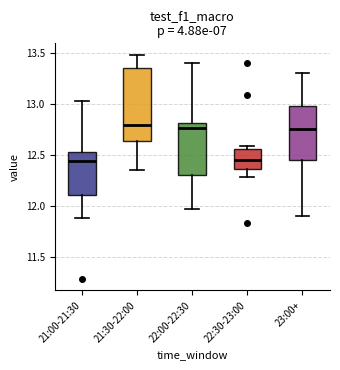

Reading left to right, transcribe this box plot: for each box, give where its median line is, the range the box spans, and where its two whiskers end, as read against the y-axis. The values are not printed on the chart, so give them approximately, as read against the axis.

21:00-21:30: median 12.45, box 12.10 to 12.55, whiskers 11.90 to 13.05
21:30-22:00: median 12.80, box 12.65 to 13.35, whiskers 12.35 to 13.50
22:00-22:30: median 12.75, box 12.30 to 12.80, whiskers 11.95 to 13.40
22:30-23:00: median 12.45, box 12.35 to 12.55, whiskers 12.30 to 12.60
23:00+: median 12.75, box 12.45 to 13.00, whiskers 11.90 to 13.30